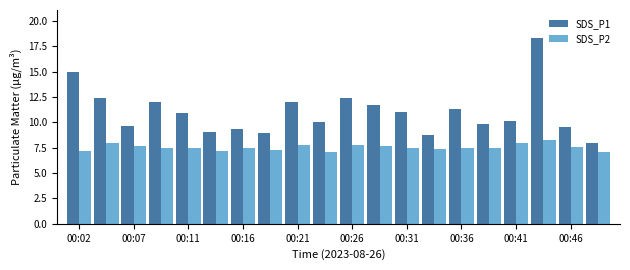

What is the maximum value for SDS_P2?

8.3